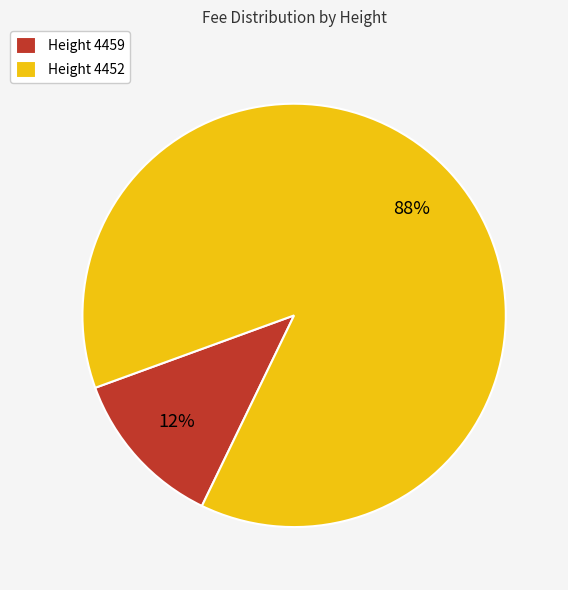

Is the sum of Height 4452 and Height 4459 greater than half?

Yes